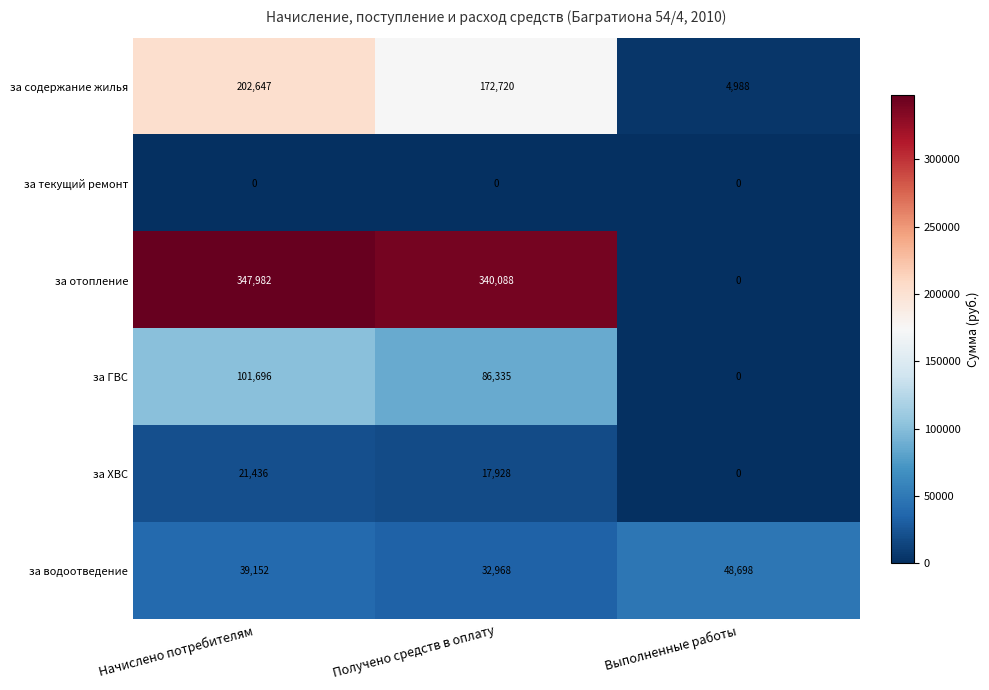

Which series has the widest spread of values?

за отопление